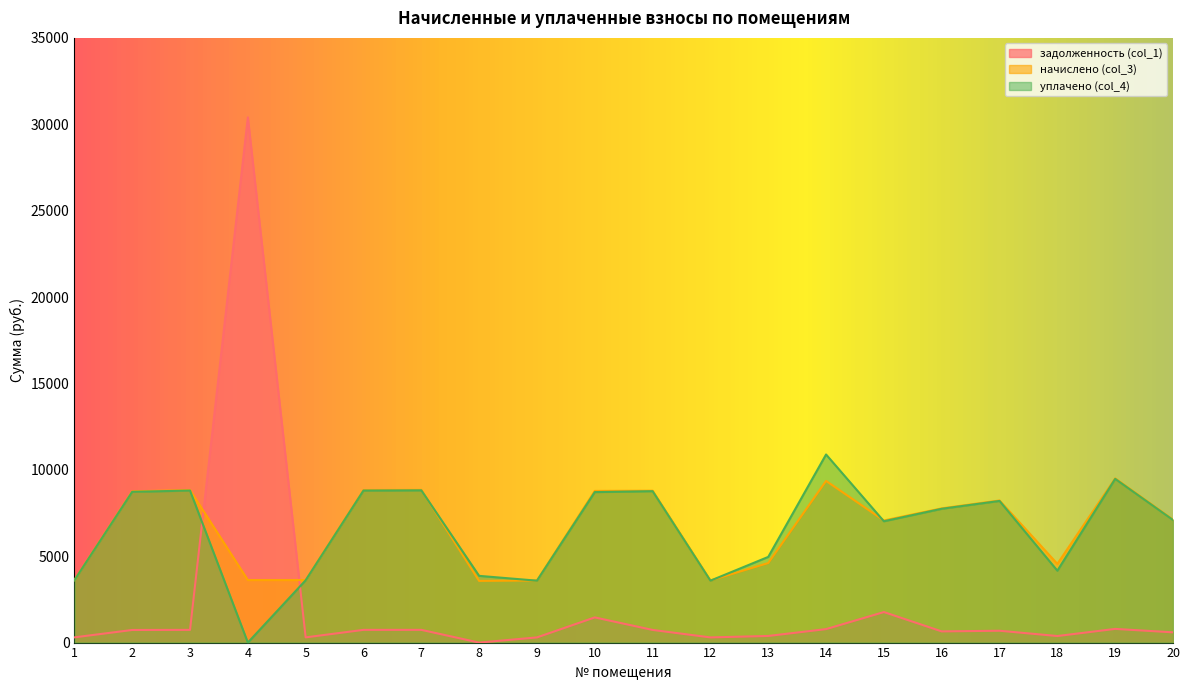

What is the average value of the начислено (col_3) series?

6631.8